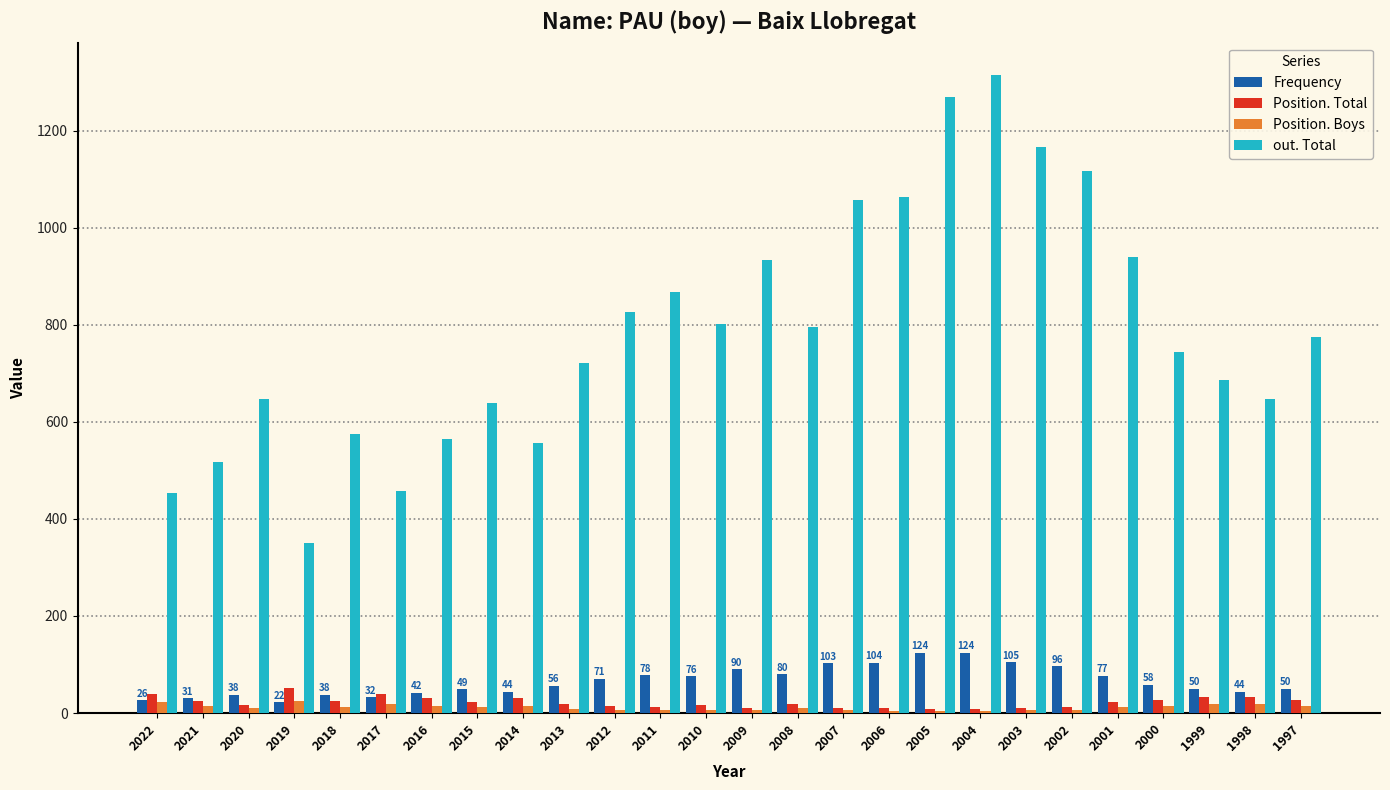

Count the number of categories in the chart.

26